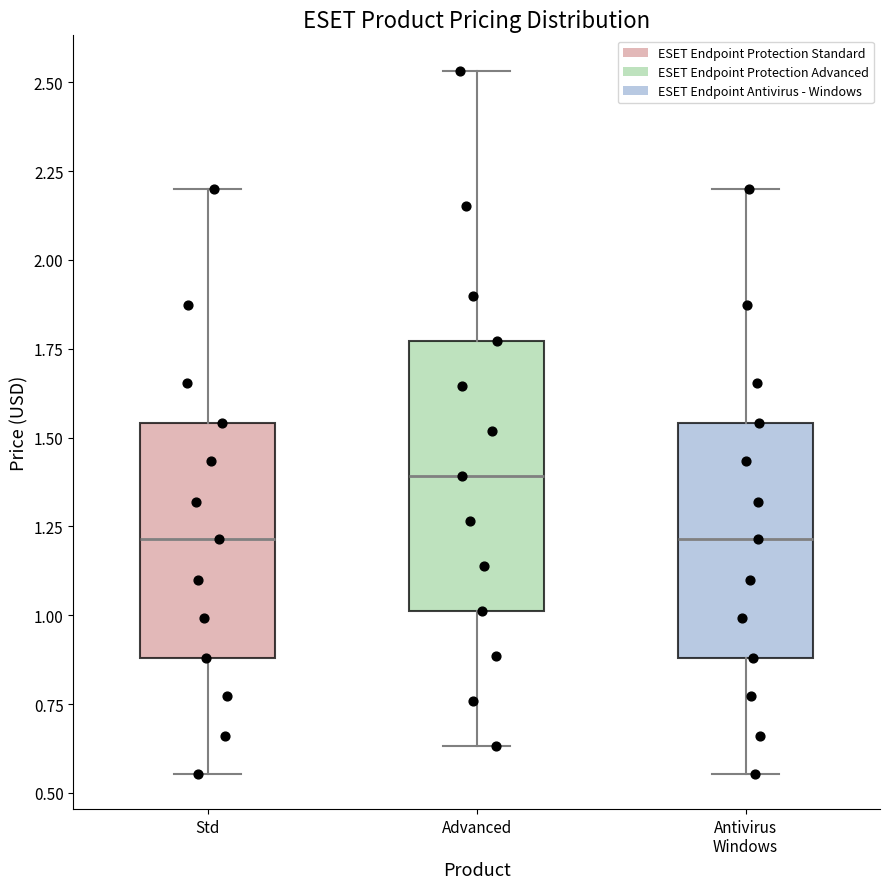

Reading left to right, transcribe this box plot: for each box, give where its median line is, the range the box spans, and where its two whiskers end, as read against the y-axis. The values are not printed on the chart, so give them approximately, as read against the axis.

Std: median 1.20, box 0.90 to 1.55, whiskers 0.55 to 2.20
Advanced: median 1.40, box 1.00 to 1.75, whiskers 0.65 to 2.55
Antivirus Windows: median 1.20, box 0.90 to 1.55, whiskers 0.55 to 2.20